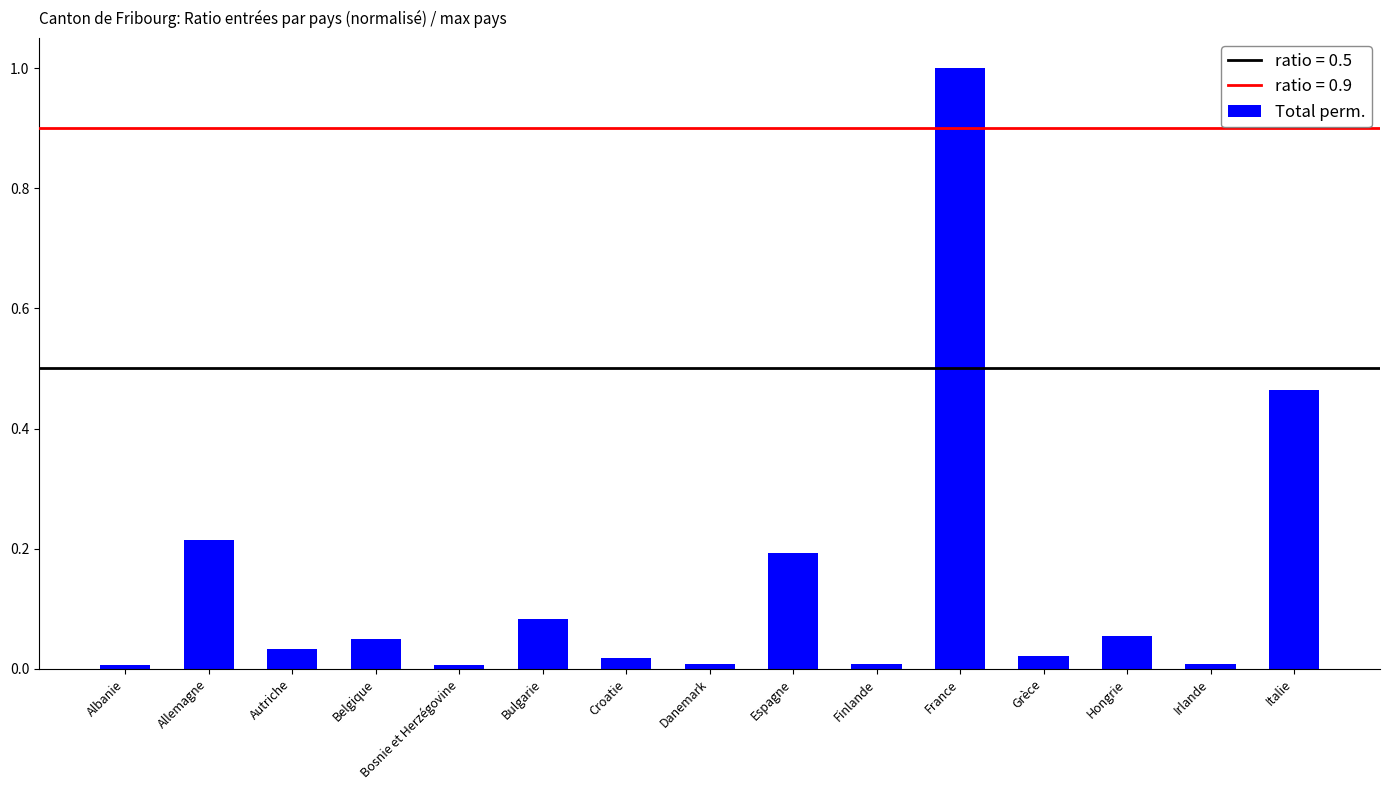

Is it true that the value at Autriche is 0.0?

True